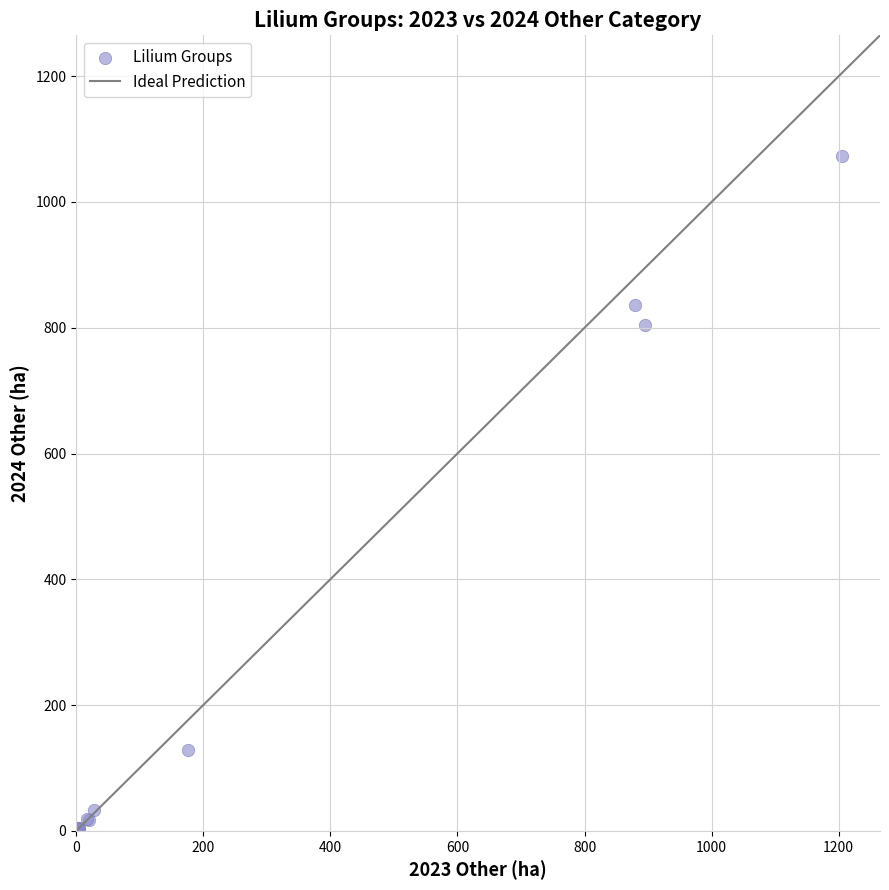

What Y value in the scatter plot is closest to 536?

804.0